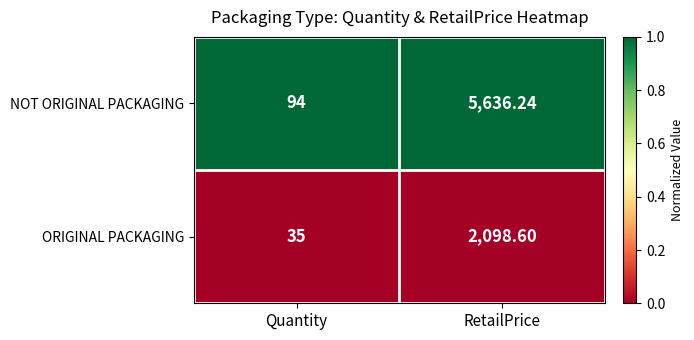

Which category has the lowest value across all series?

Quantity